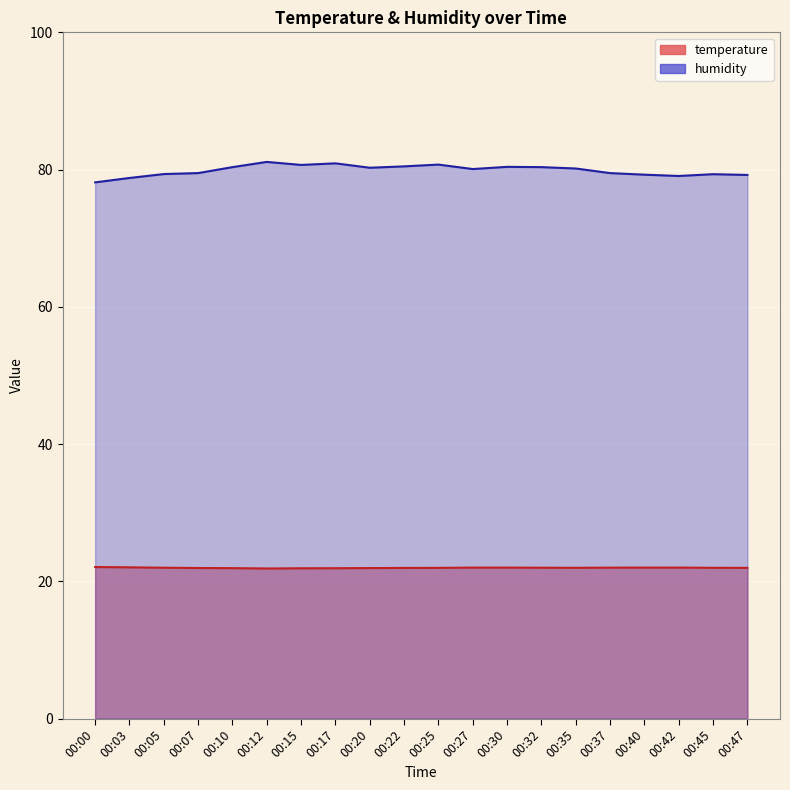

Rank the series by their maximum value, from lowest to highest.

temperature, humidity